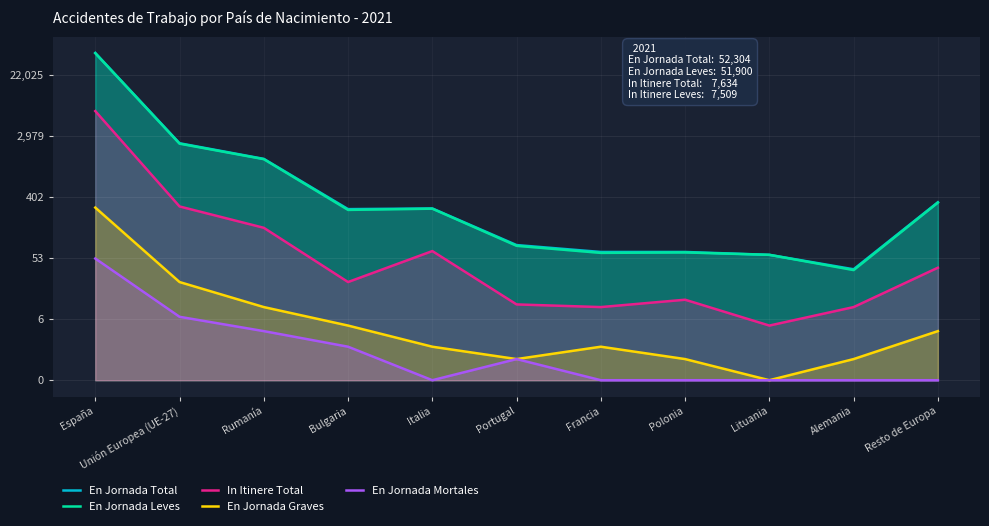

How many interior local peaks does the En Jornada Graves series have?

1